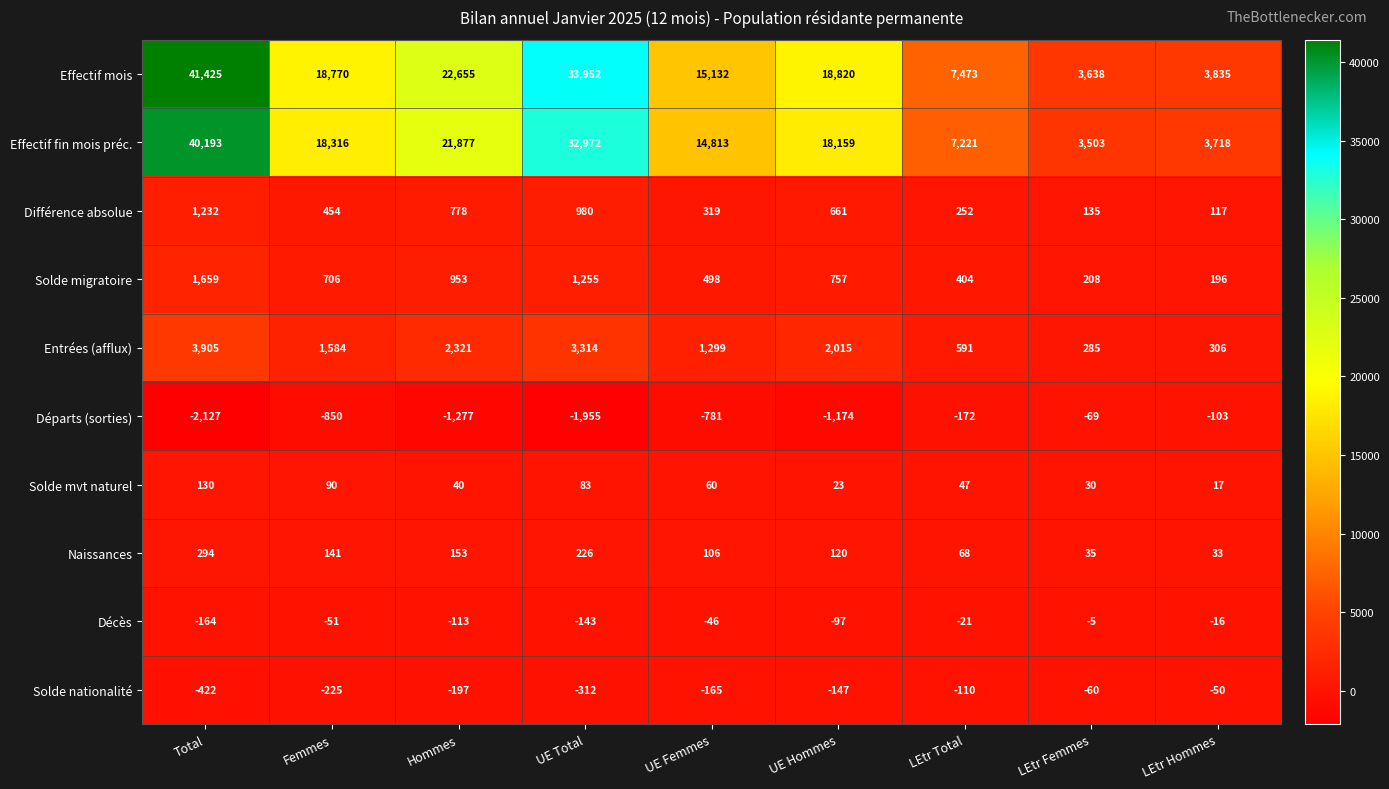

The value of Effectif mois at LEtr Total is 7473. True or false?

True